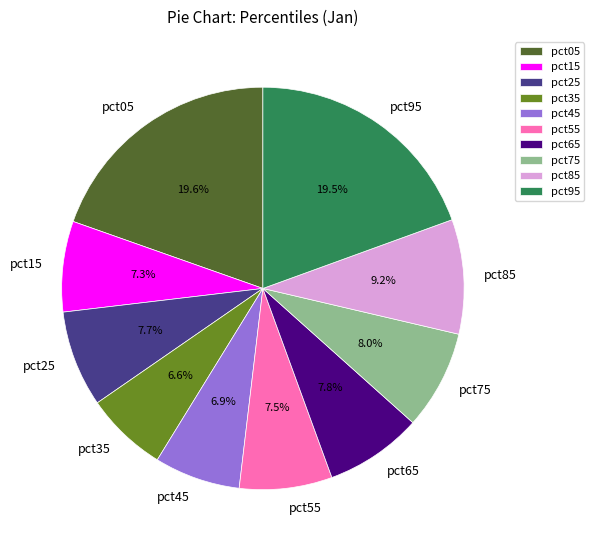

Is it true that pct85 is 9% of the pie?

True